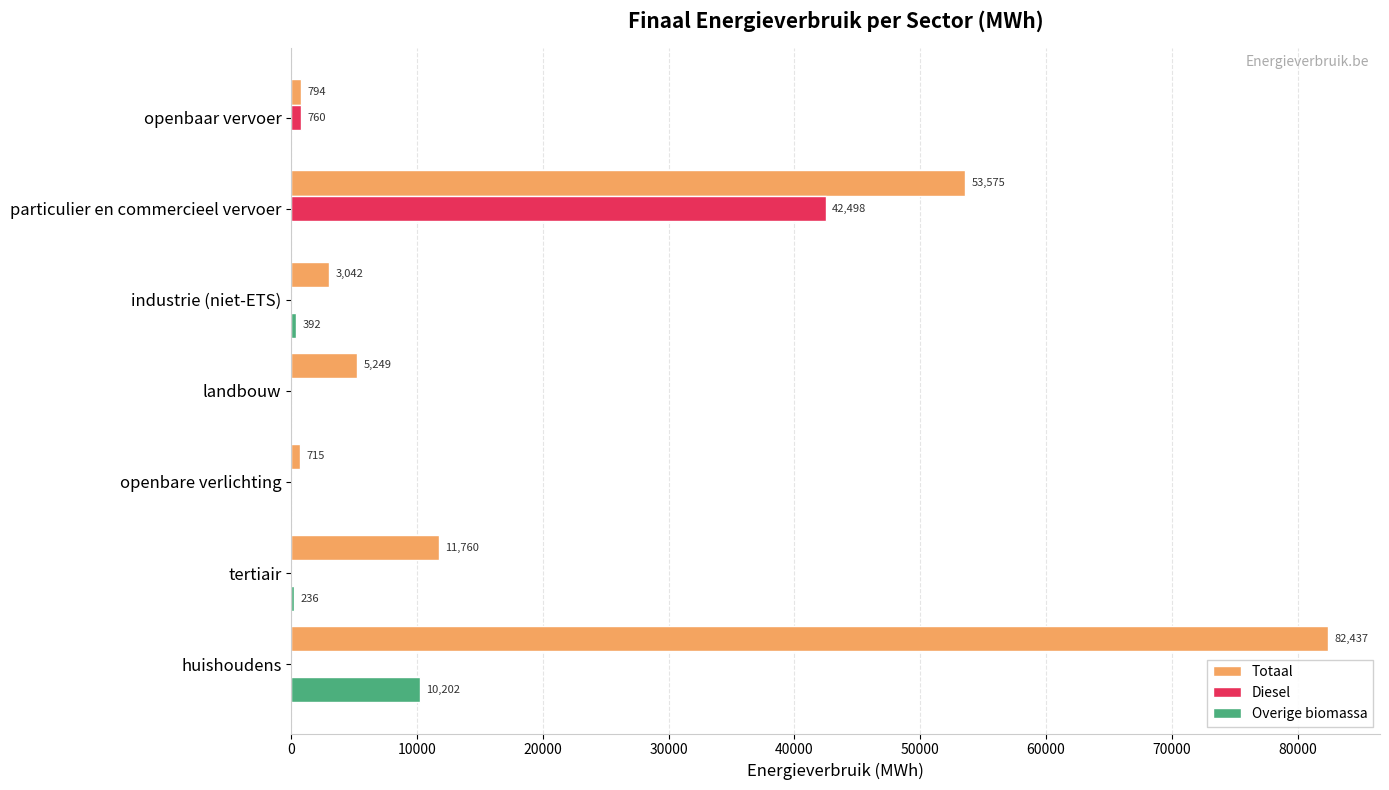

Where is Diesel nearest to the value 21248?

openbaar vervoer